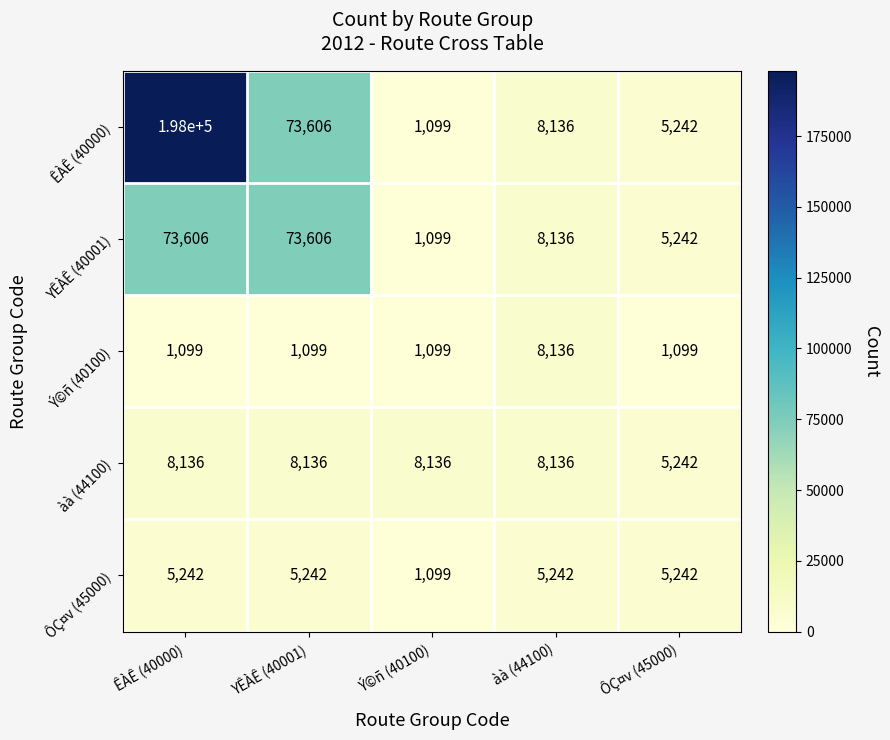

What is the difference between the ÊÀÊ (40000) values at Ý©ñ (40100) and ÔÇ¤v (45000)?

4143